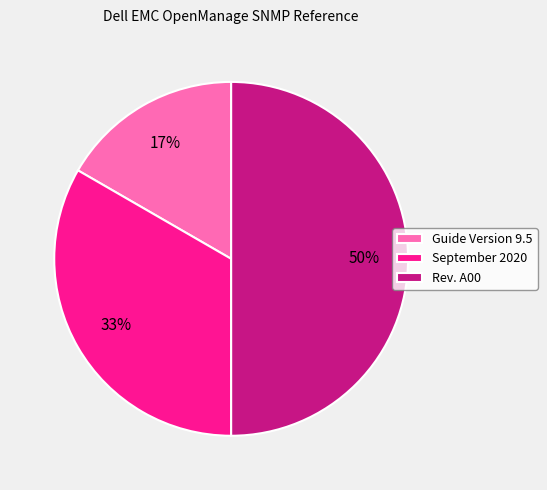

Which has a higher value, September 2020 or Rev. A00?

Rev. A00